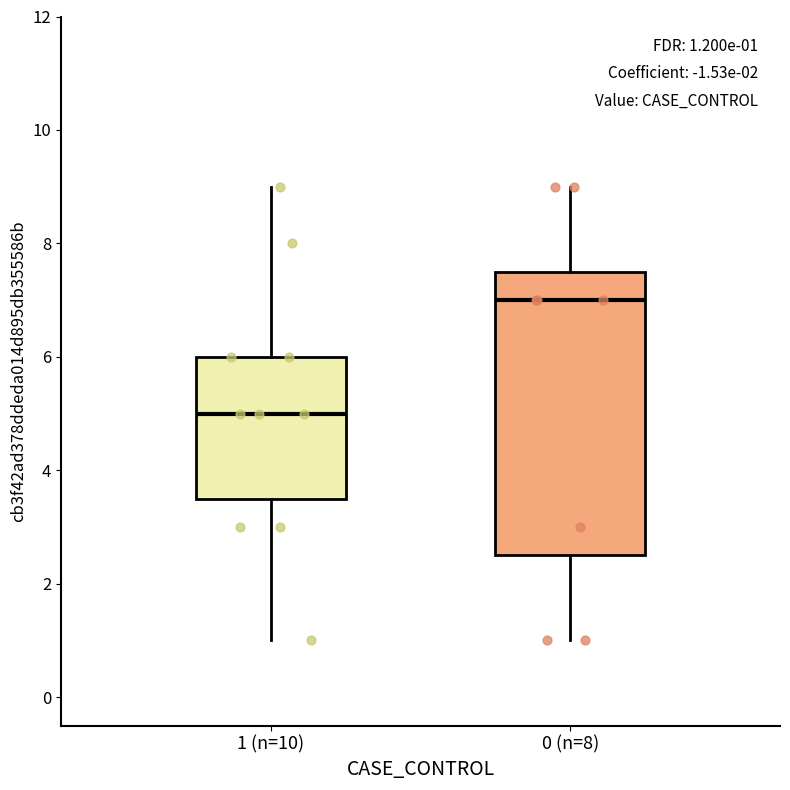

Which box's median line is the highest?

0 (n=8)